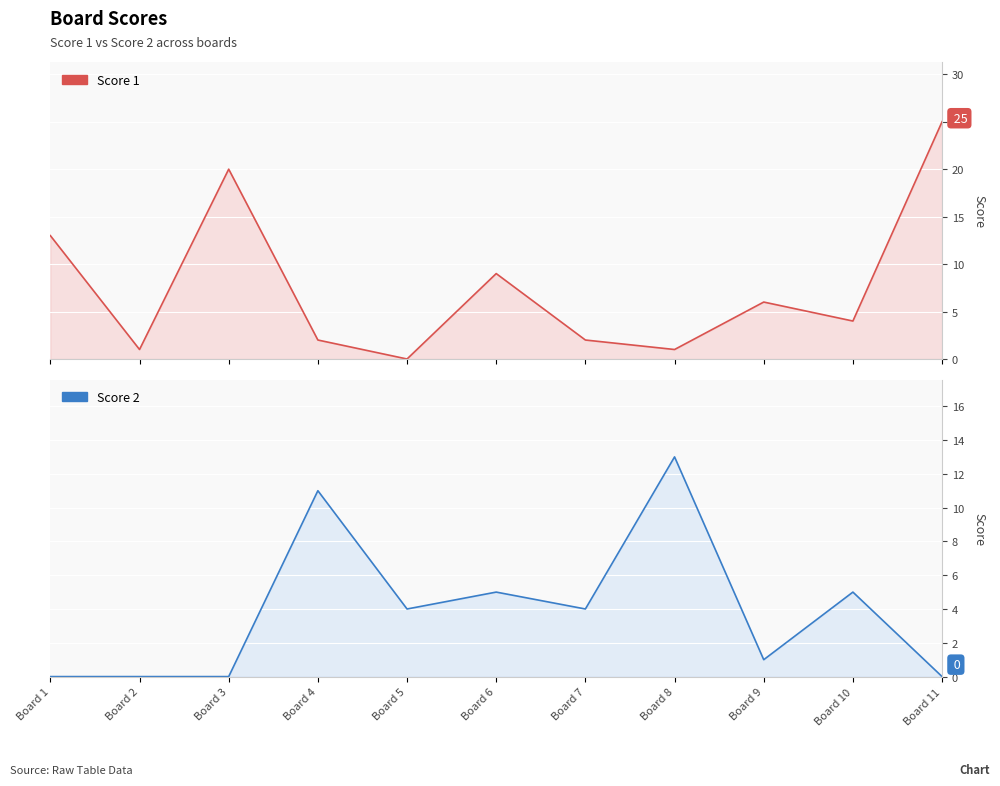

List the series in order of their overall mean, lowest first.

Score 2, Score 1